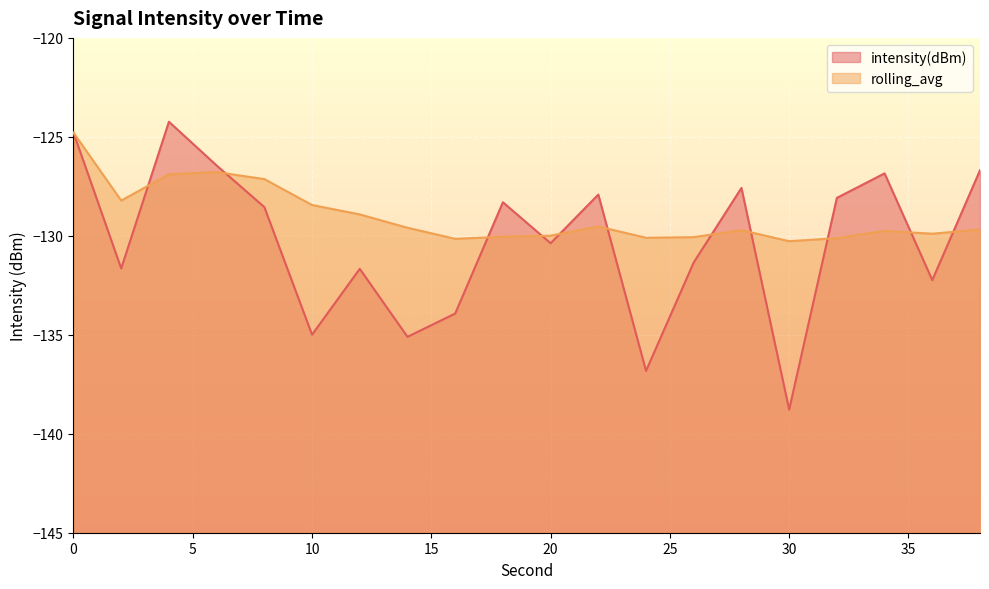

Reading right to left, extract all data points from this chart.

intensity(dBm): 38=-126.7	36=-132.2	34=-126.8	32=-128.1	30=-138.8	28=-127.6	26=-131.3	24=-136.8	22=-127.9	20=-130.4	18=-128.3	16=-133.9	14=-135.1	12=-131.7	10=-135.0	8=-128.5	6=-126.4	4=-124.2	2=-131.6	0=-124.8
rolling_avg: 38=-129.7	36=-129.9	34=-129.8	32=-130.1	30=-130.3	28=-129.7	26=-130.1	24=-130.1	22=-129.5	20=-130.0	18=-130.0	16=-130.2	14=-129.6	12=-128.9	10=-128.4	8=-127.1	6=-126.8	4=-126.9	2=-128.2	0=-124.8